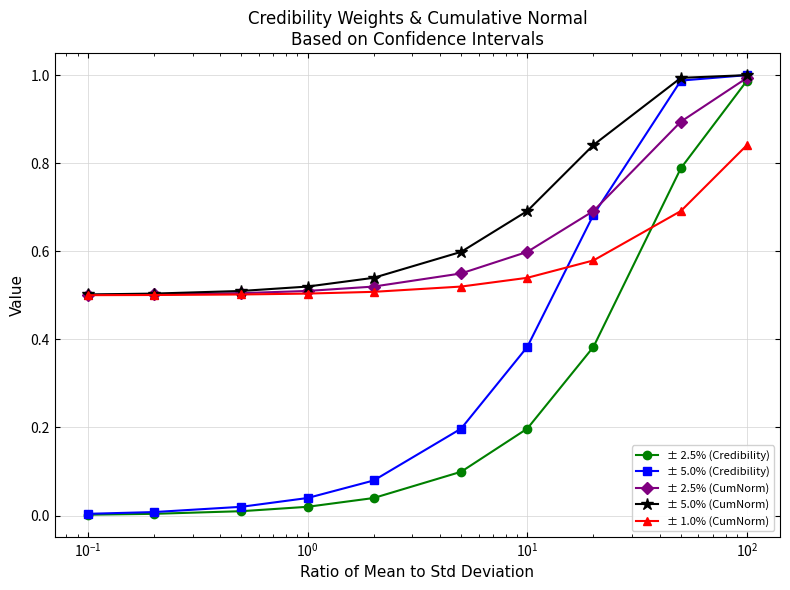

Which series has the largest range (max minus min)?

± 5.0% (Credibility)